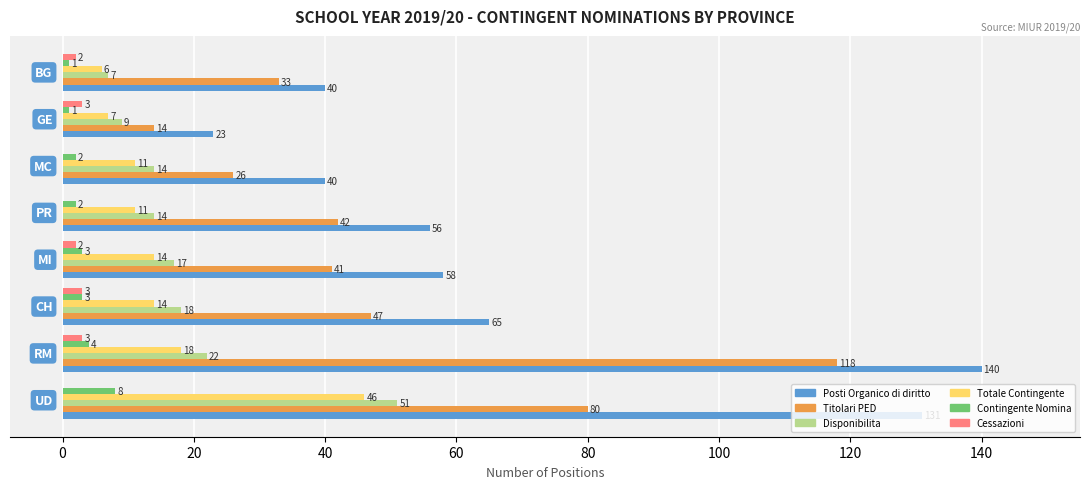

How many series are shown in this chart?

6